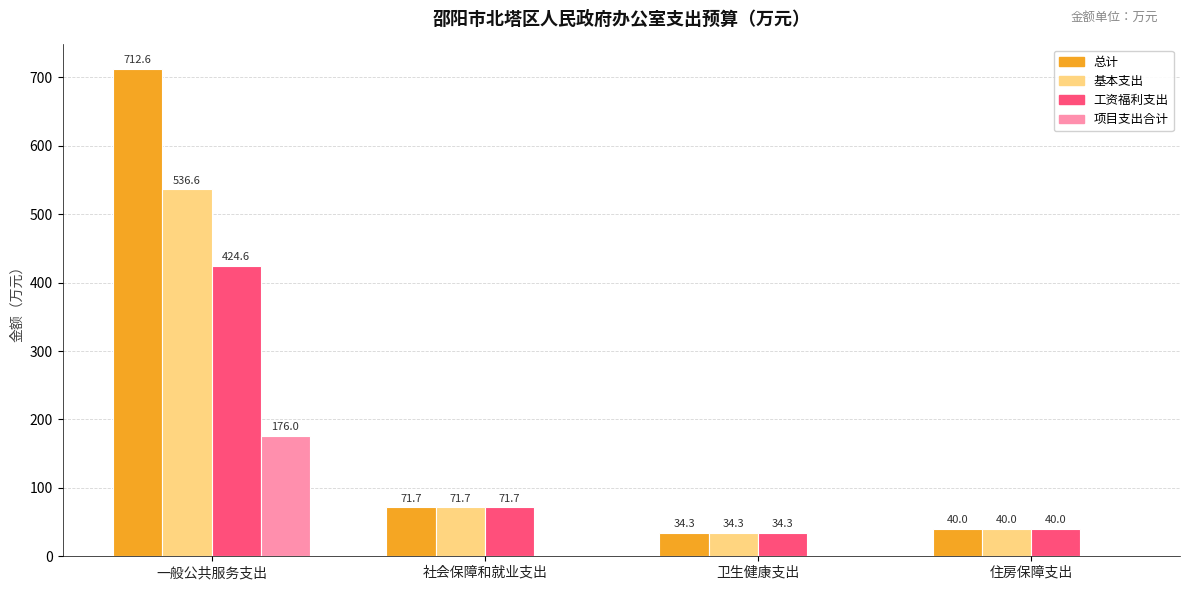

What is the total value across all series at 住房保障支出?

120.0